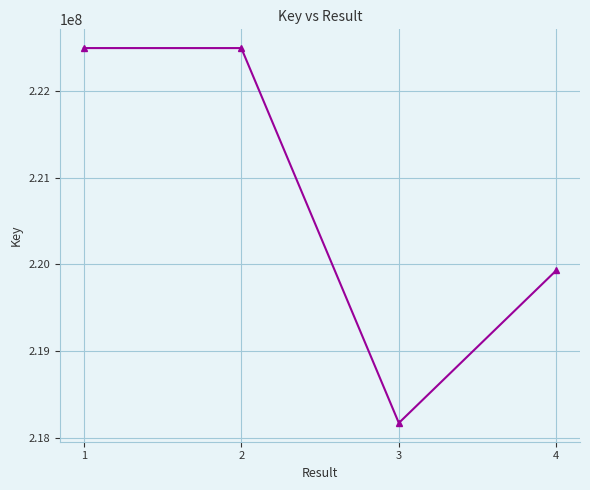

How many lines are shown in the chart?

1